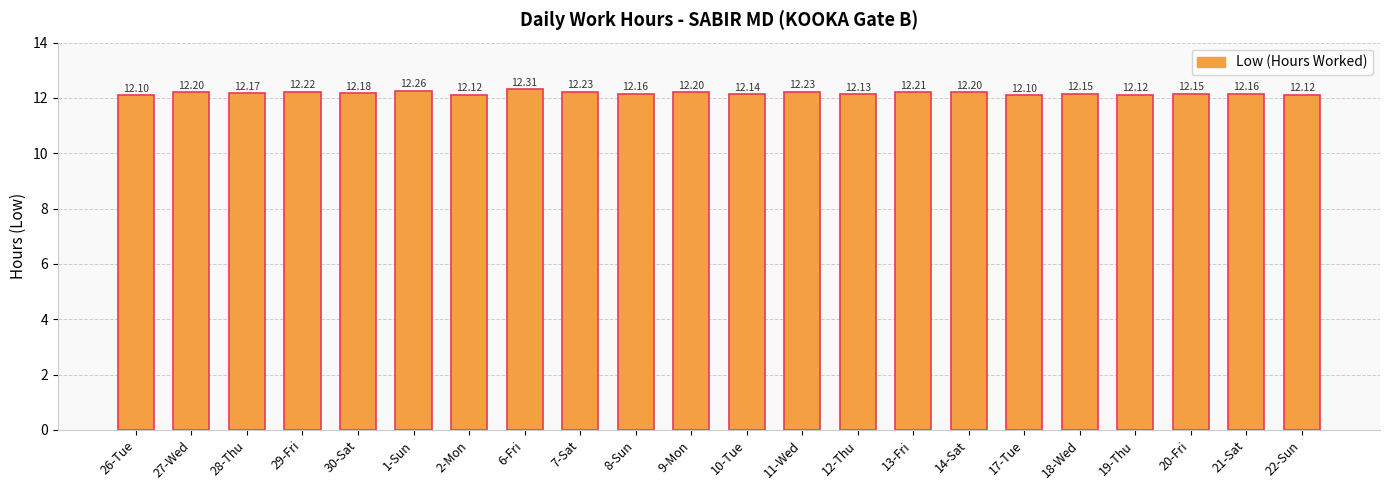

The chart shows a value of 12.2 at 8-Sun. True or false?

True